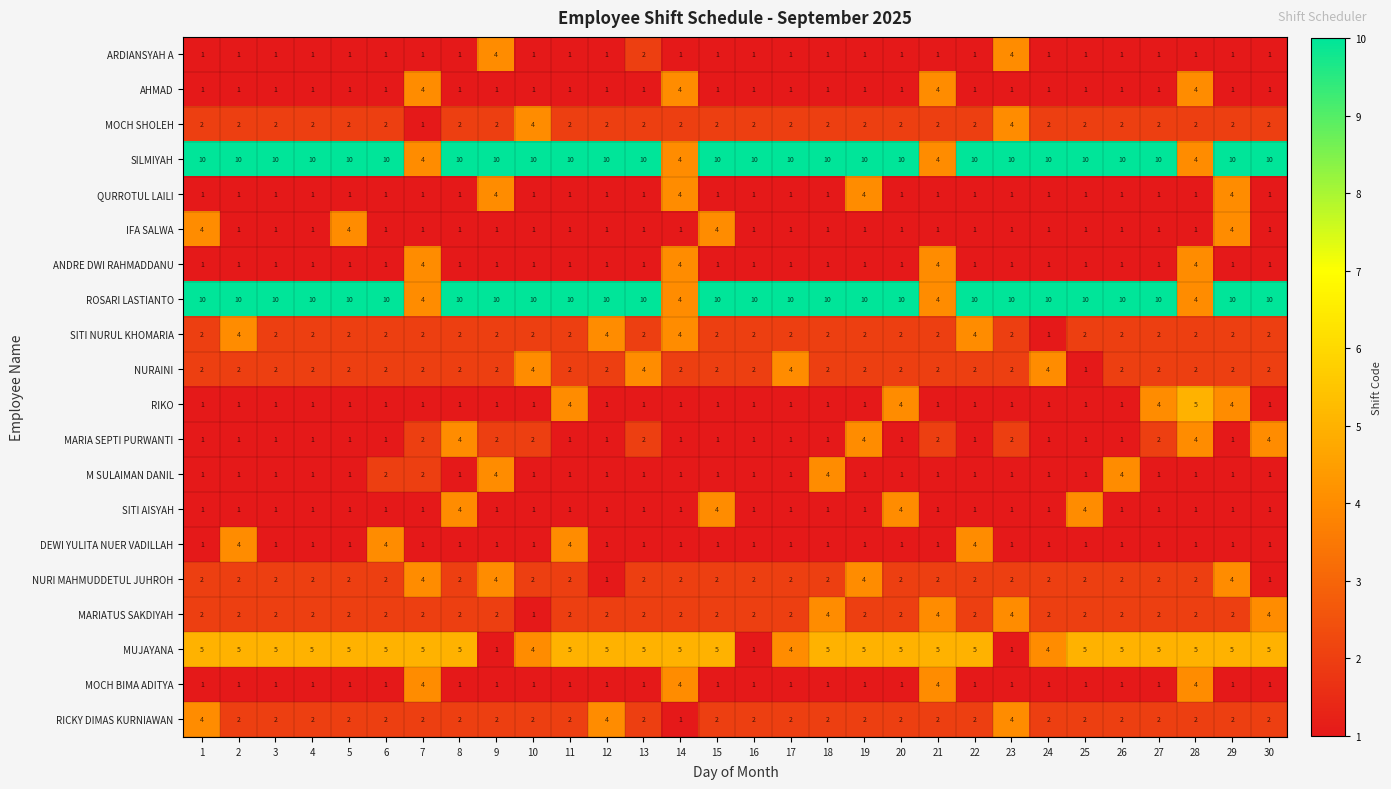

What is the total value across all series at 2?

53